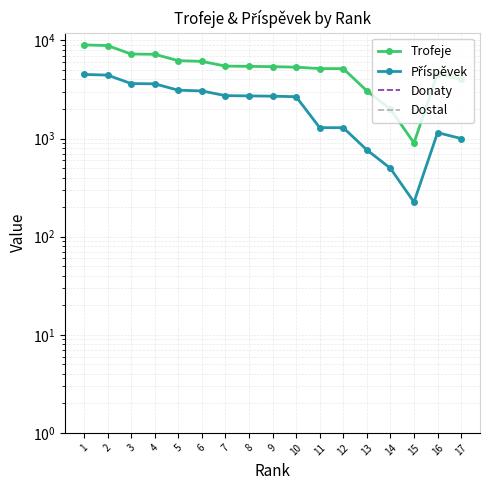

How many interior local peaks does the Příspěvek series have?

1